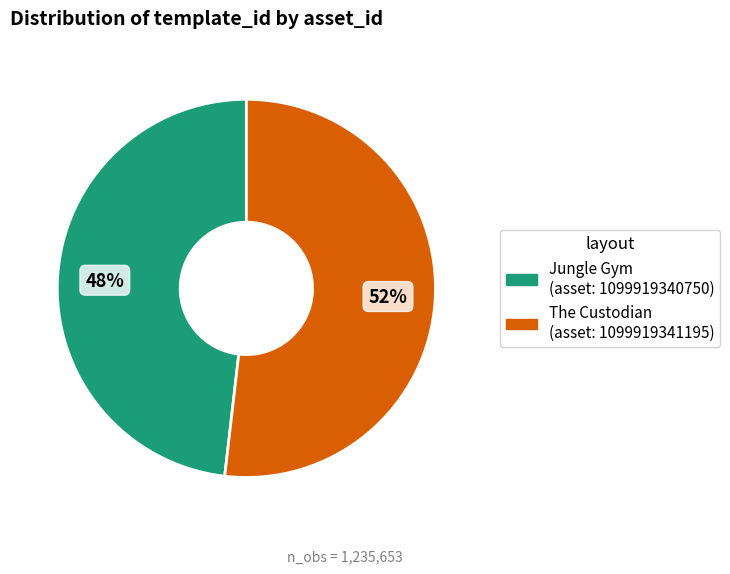

Does any single category account for the majority?

Yes